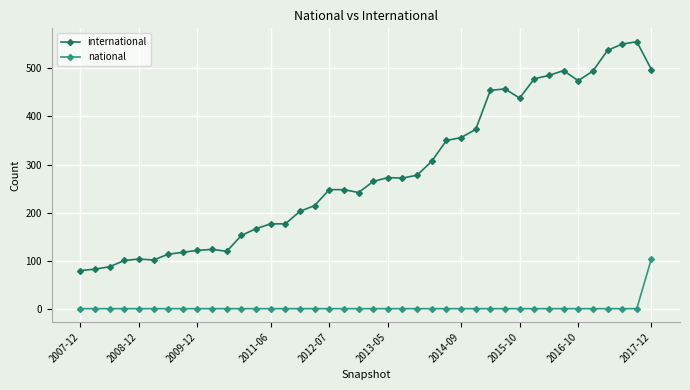

Which series has the largest total across all categories?

international